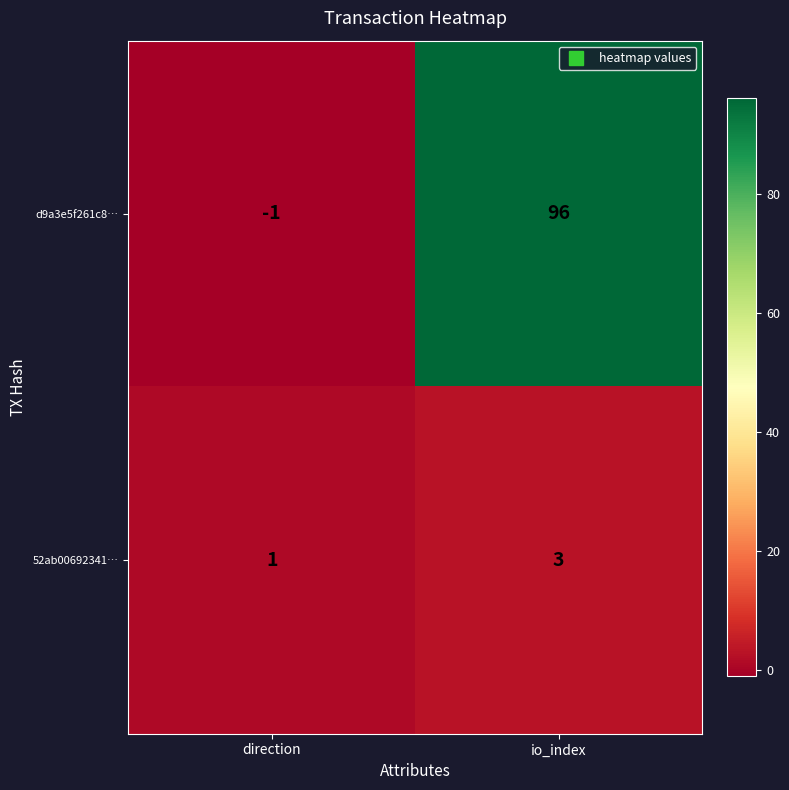

Rank the series by their average value, from highest to lowest.

d9a3e5f261c8…, 52ab00692341…